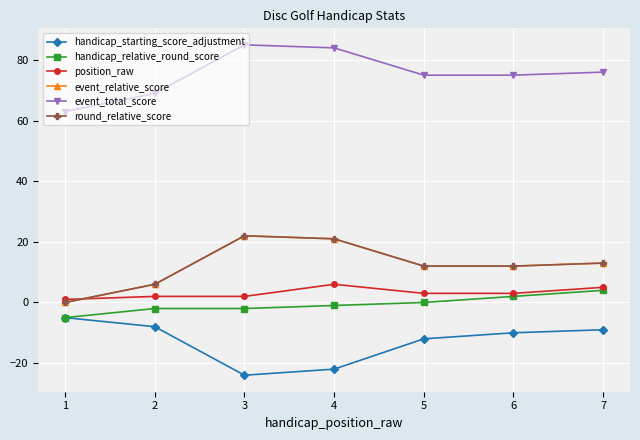

What is the average value of the position_raw series?

3